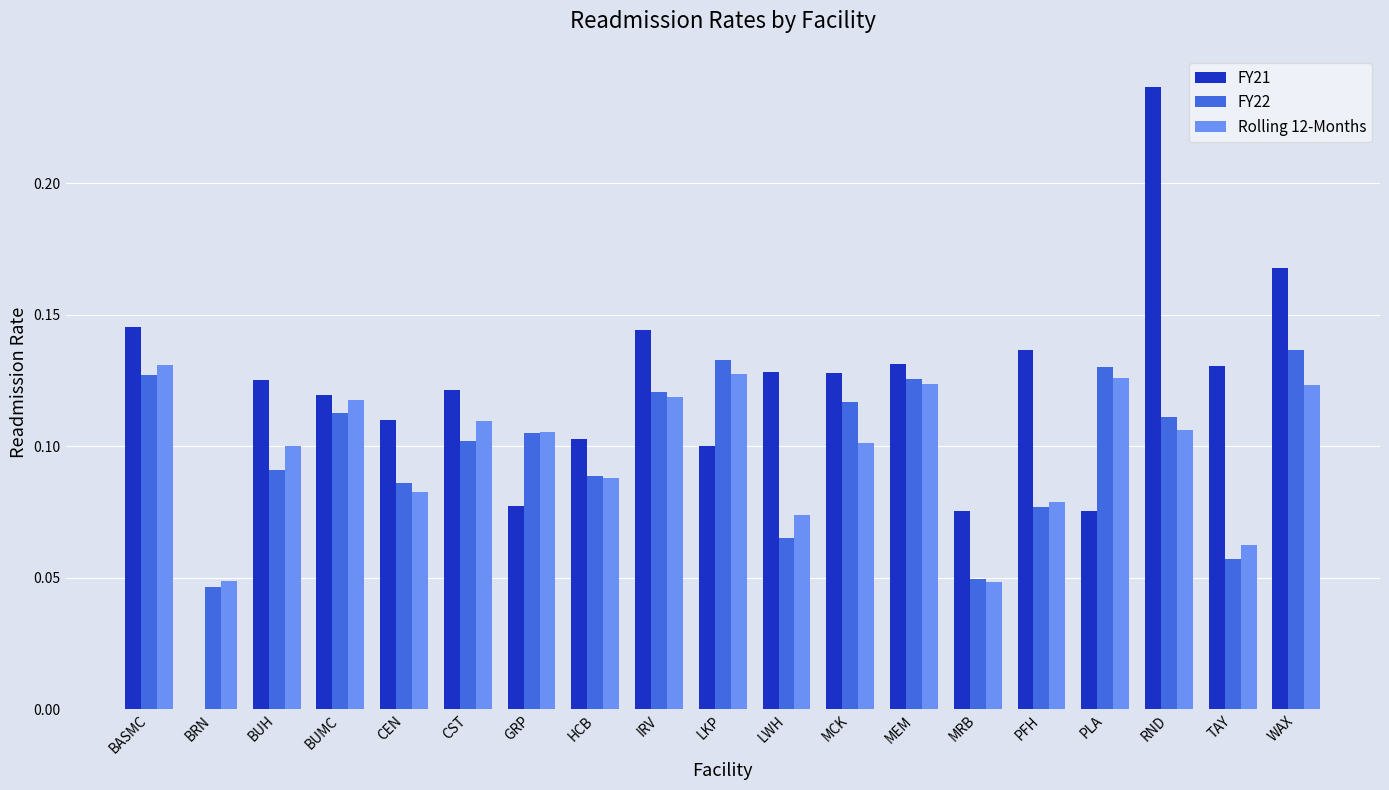

At which category is the sum across all series the highest?

RND